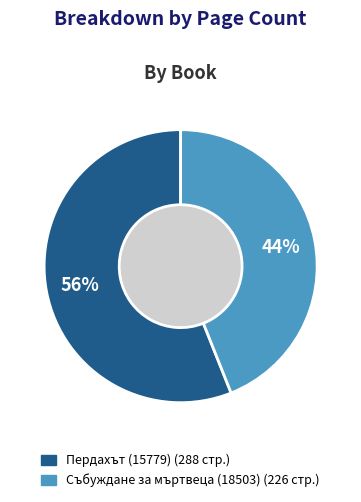

What percentage is the Събуждане за мъртвеца (18503) slice, to the nearest percent?

44%